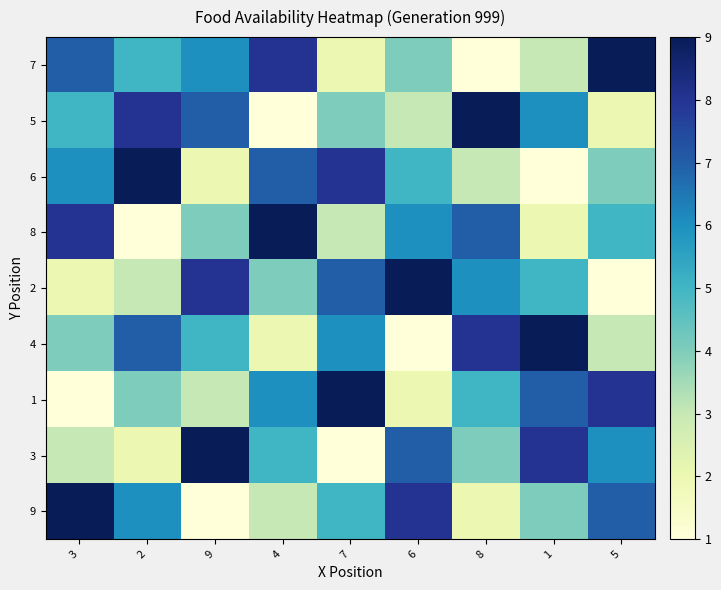

Rank the series by their maximum value, from highest to lowest.

7, 5, 6, 8, 2, 4, 1, 3, 9